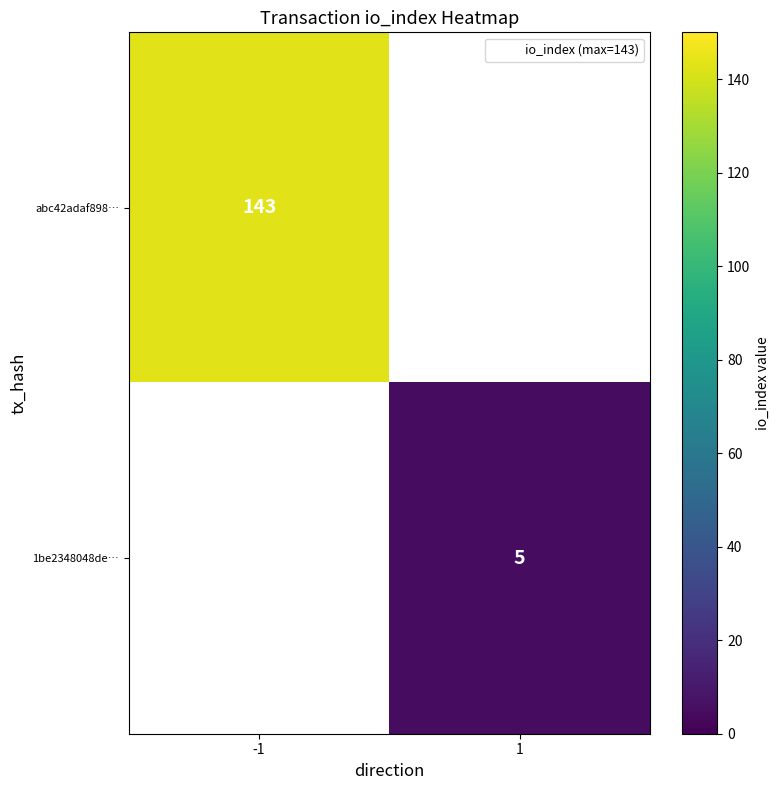

Which label corresponds to the largest value in the chart?

-1